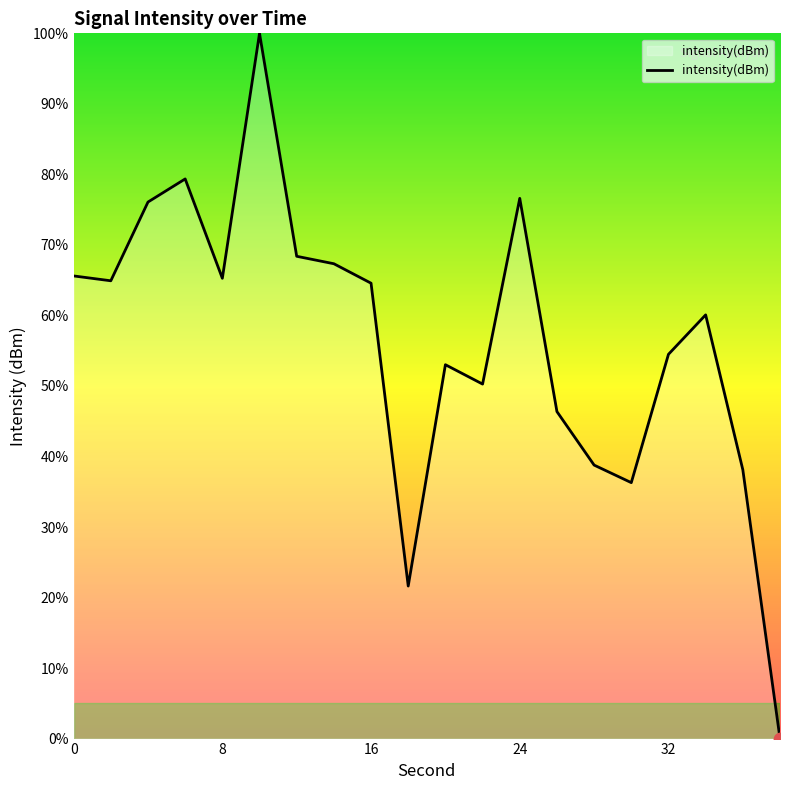

What is the difference between the maximum and minimum values?

100.0